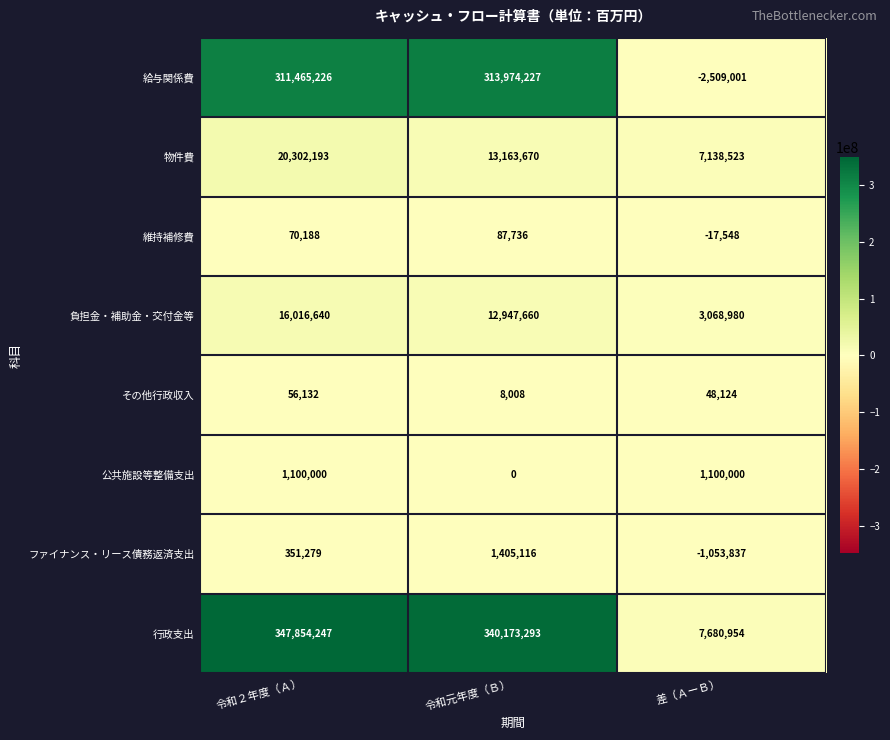

How many values in 給与関係費 are below zero?

1